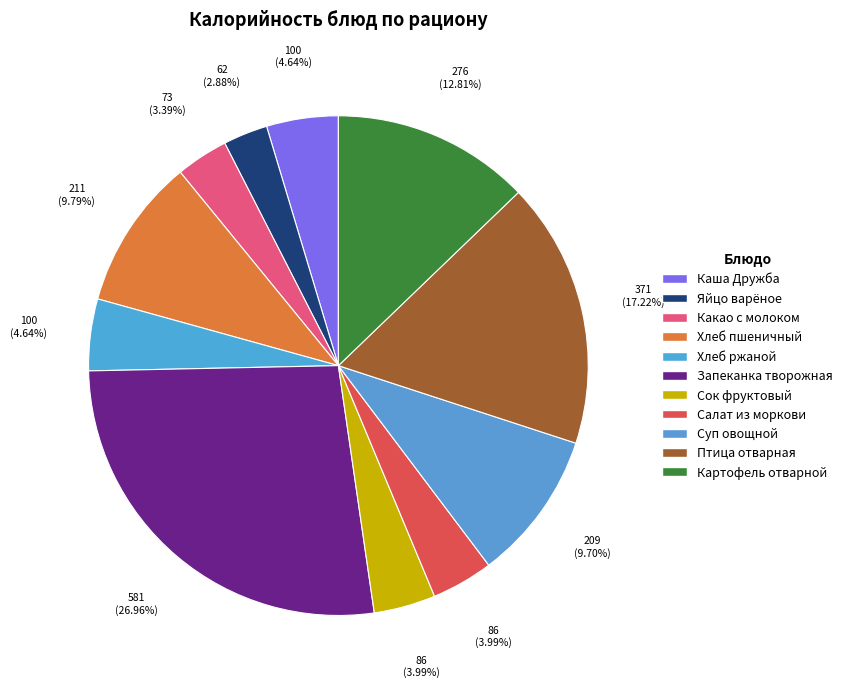

To the nearest percent, what is the average slice percentage?

9%